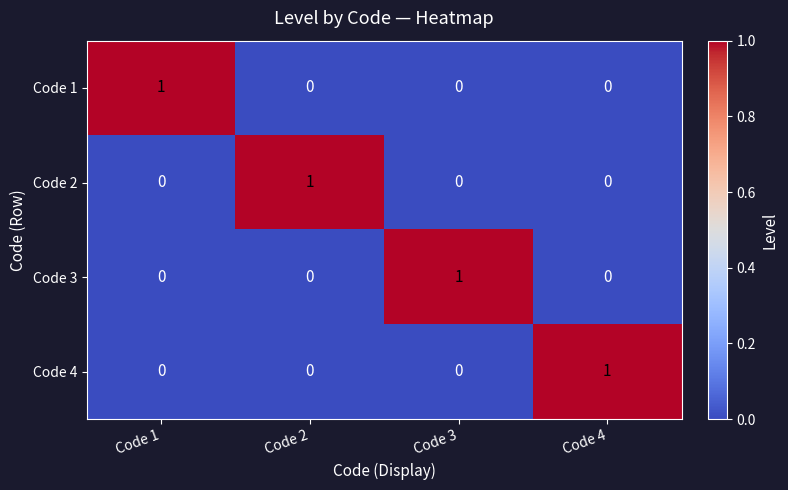

Reading right to left, extract all data points from this chart.

Code 1: 0	0	0	1
Code 2: 0	0	1	0
Code 3: 0	1	0	0
Code 4: 1	0	0	0